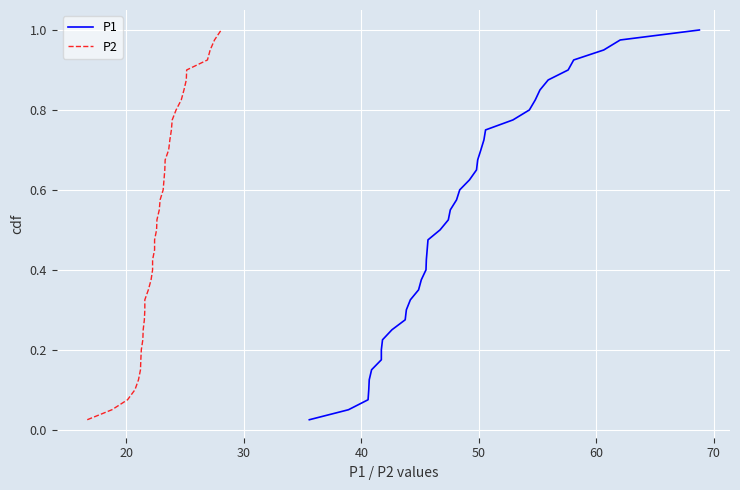

At how many categories does at least one series exceed 0?

40